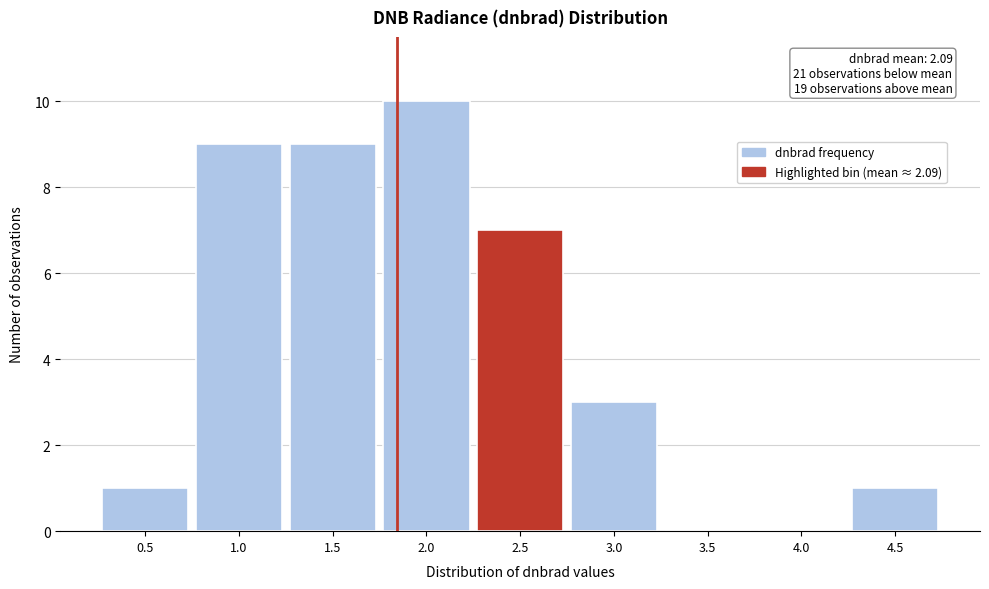

Reading left to right, transcribe all the data shown in this chart.

0.5=1	1.0=9	1.5=9	2.0=10	2.5=7	3.0=3	3.5=0	4.0=0	4.5=1